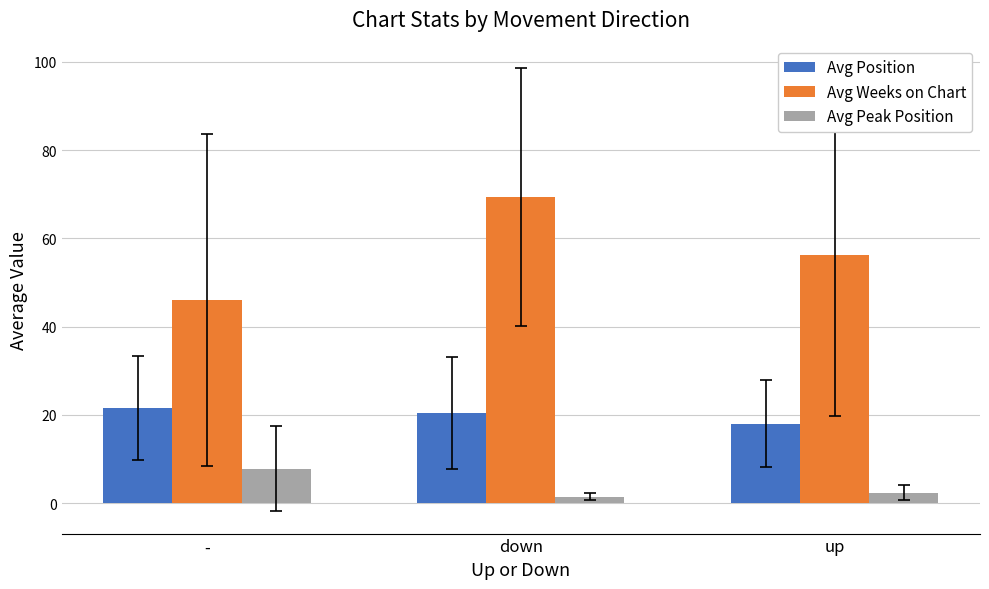

Which series has the widest spread of values?

Avg Weeks on Chart